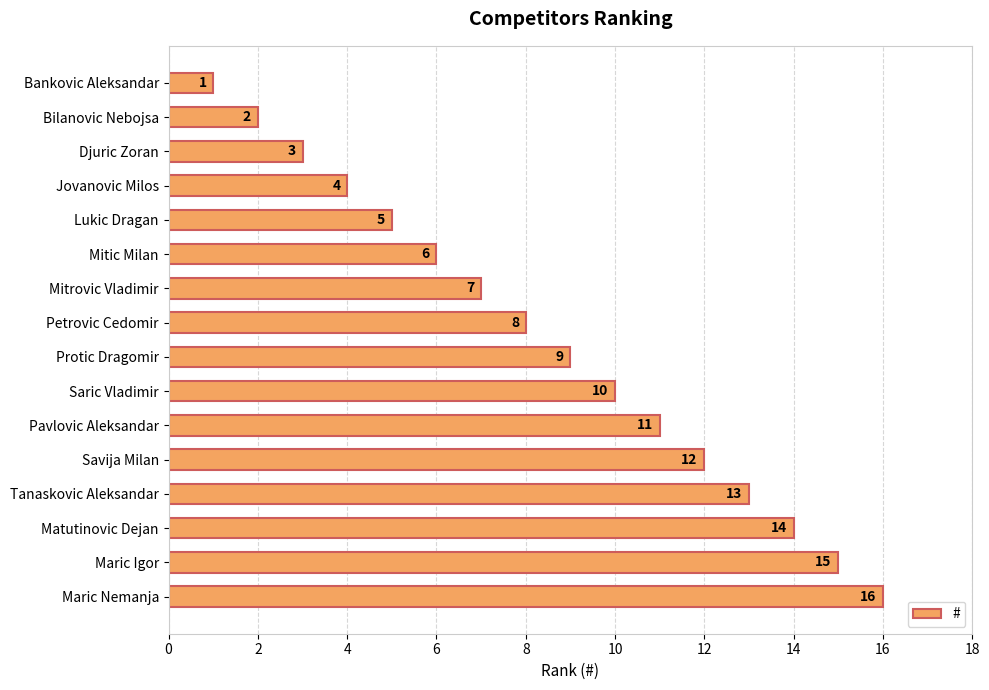

The value at Saric Vladimir is 10. True or false?

True